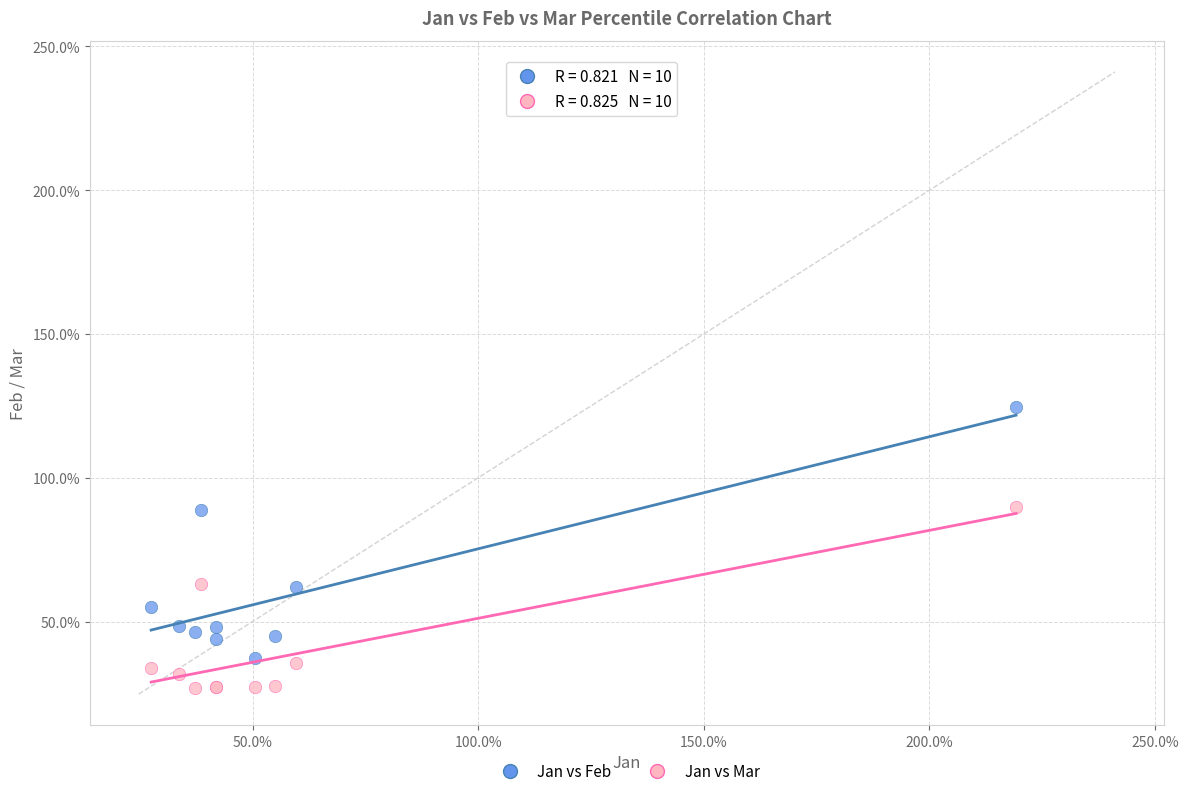

What are all the series names shown in the legend?

Jan vs Feb, Jan vs Mar